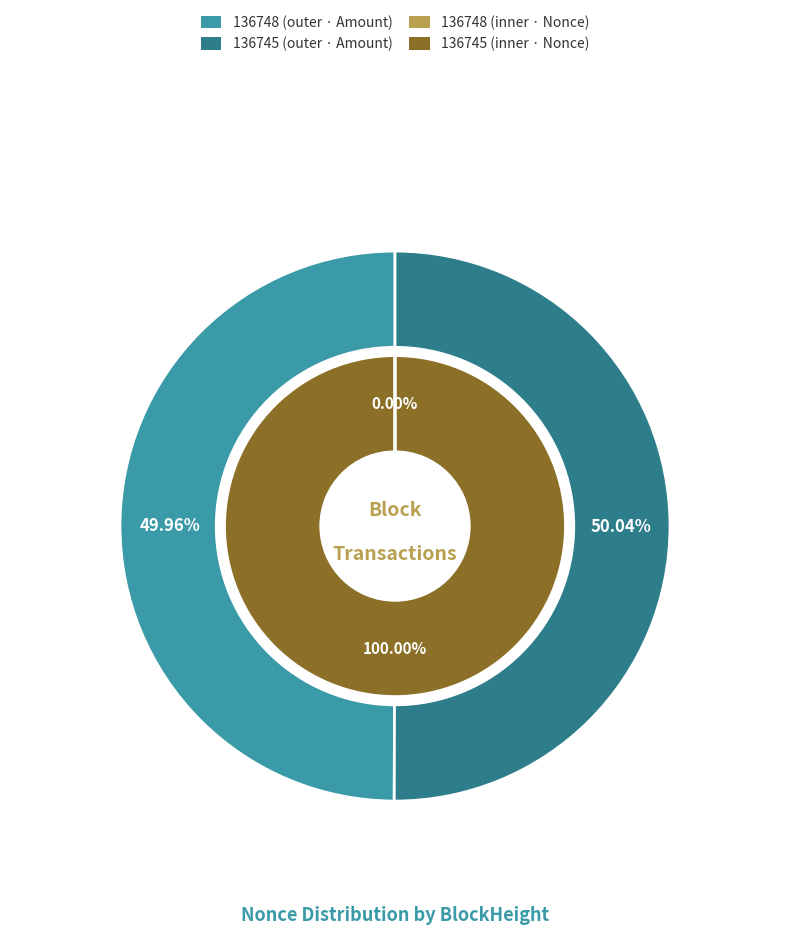

What is the majority slice?

136745